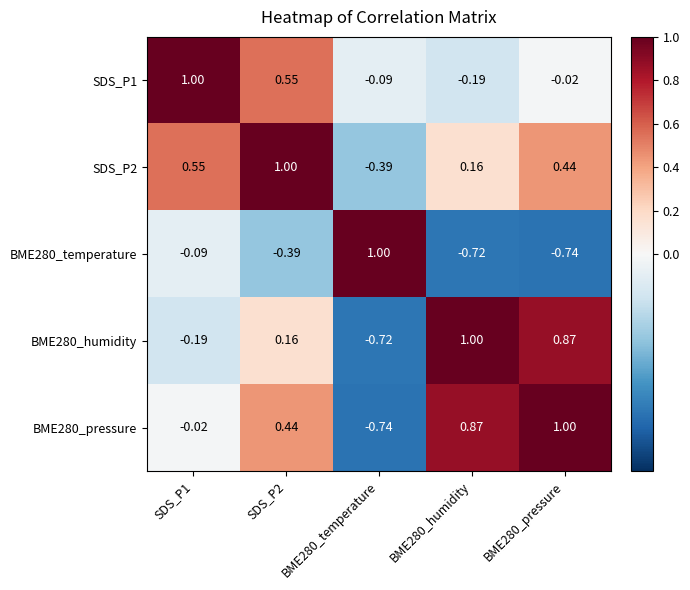

At how many categories does at least one series exceed 0?

5